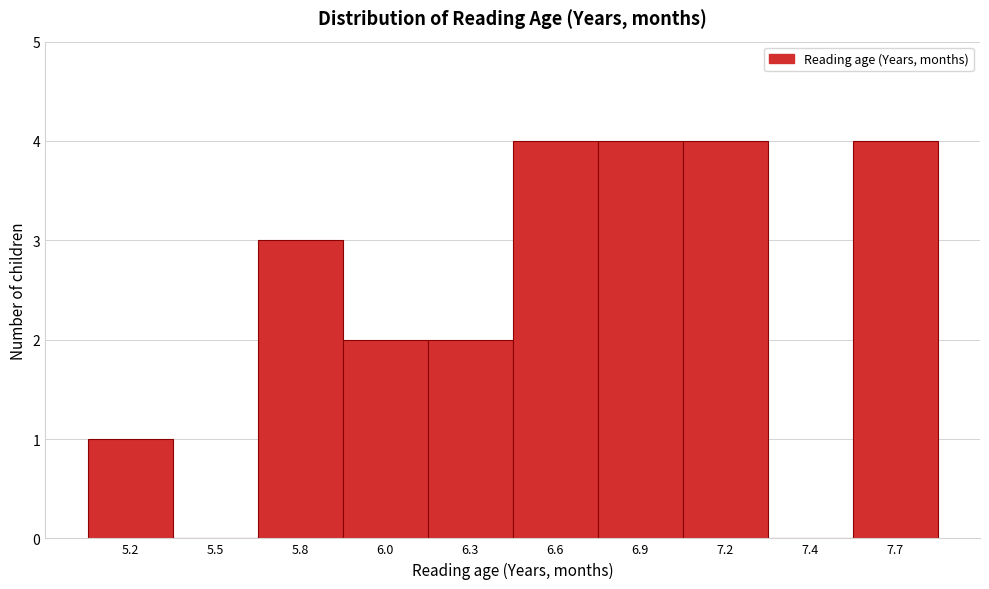

Reading right to left, what are all the values shown in this chart?

7.7=4	7.4=0	7.2=4	6.9=4	6.6=4	6.3=2	6.0=2	5.8=3	5.5=0	5.2=1